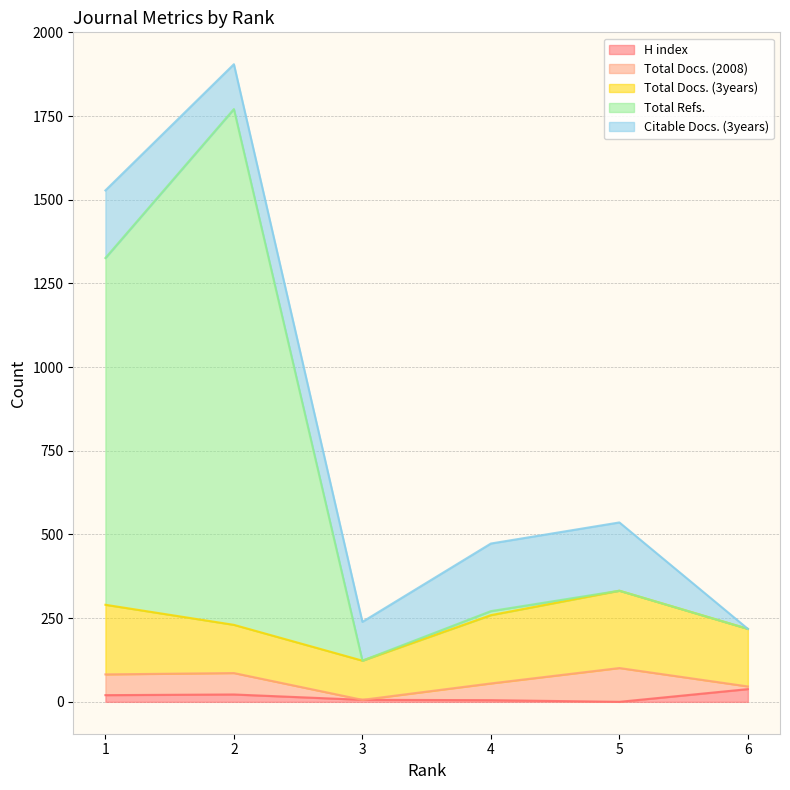

In H index, how many points are higher than both neighbors (excluding endpoints)?

1